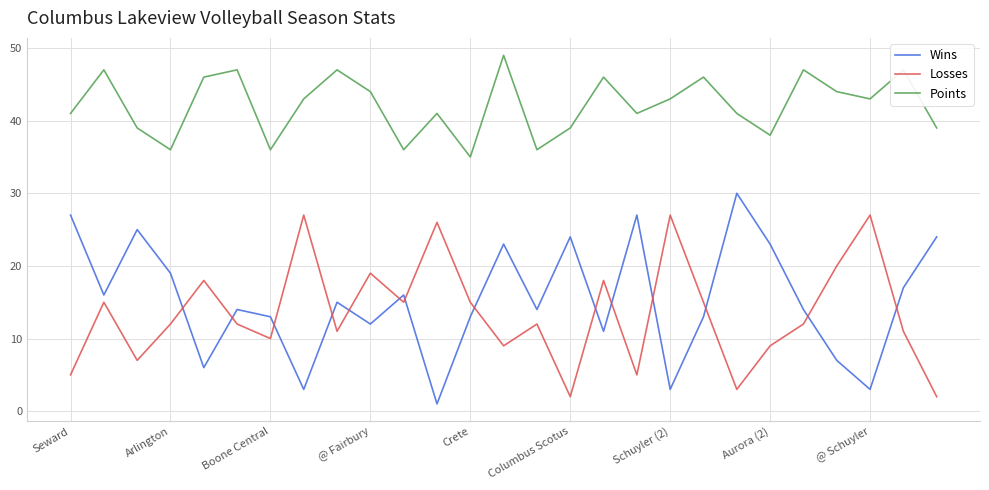

Which series has the largest total across all categories?

Points